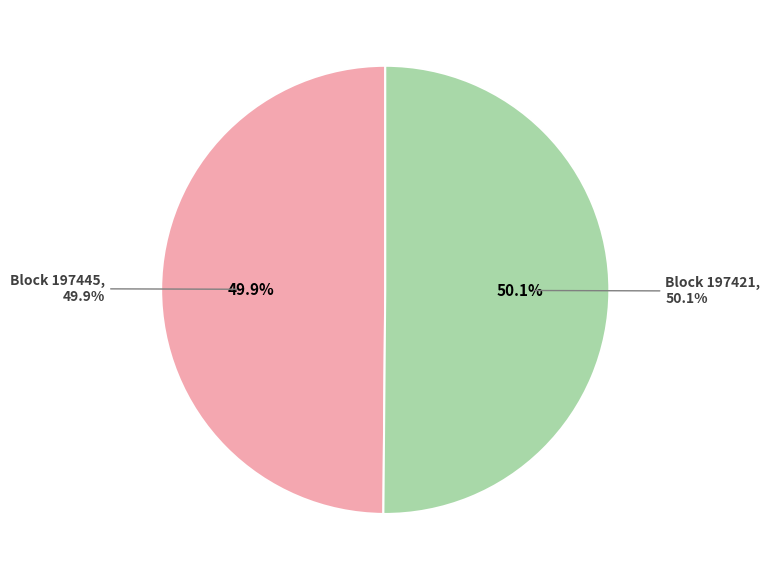

True or false: 197421 accounts for 94% of the total.

False